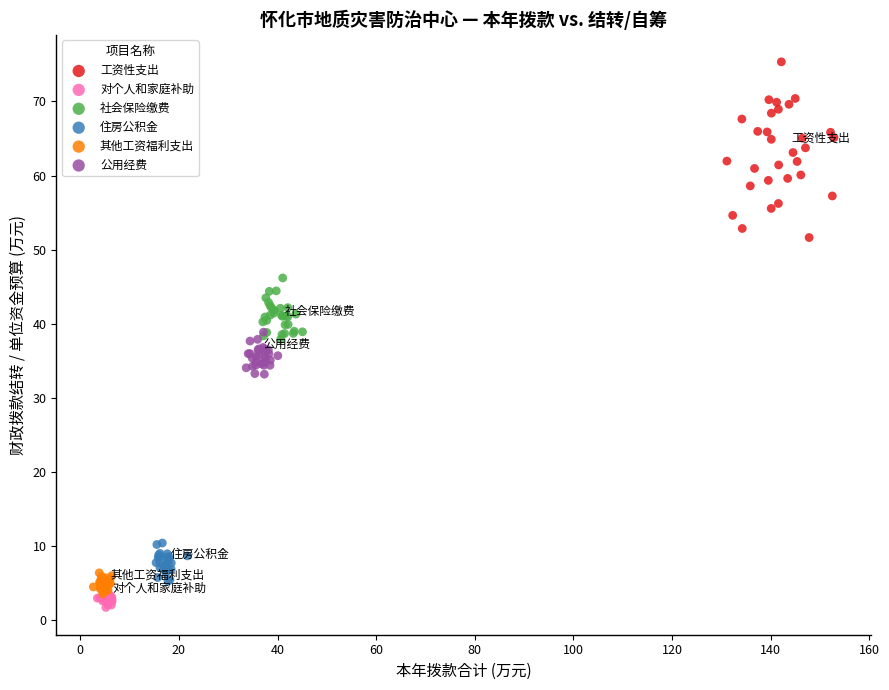

Which series contains the highest Y value?

工资性支出